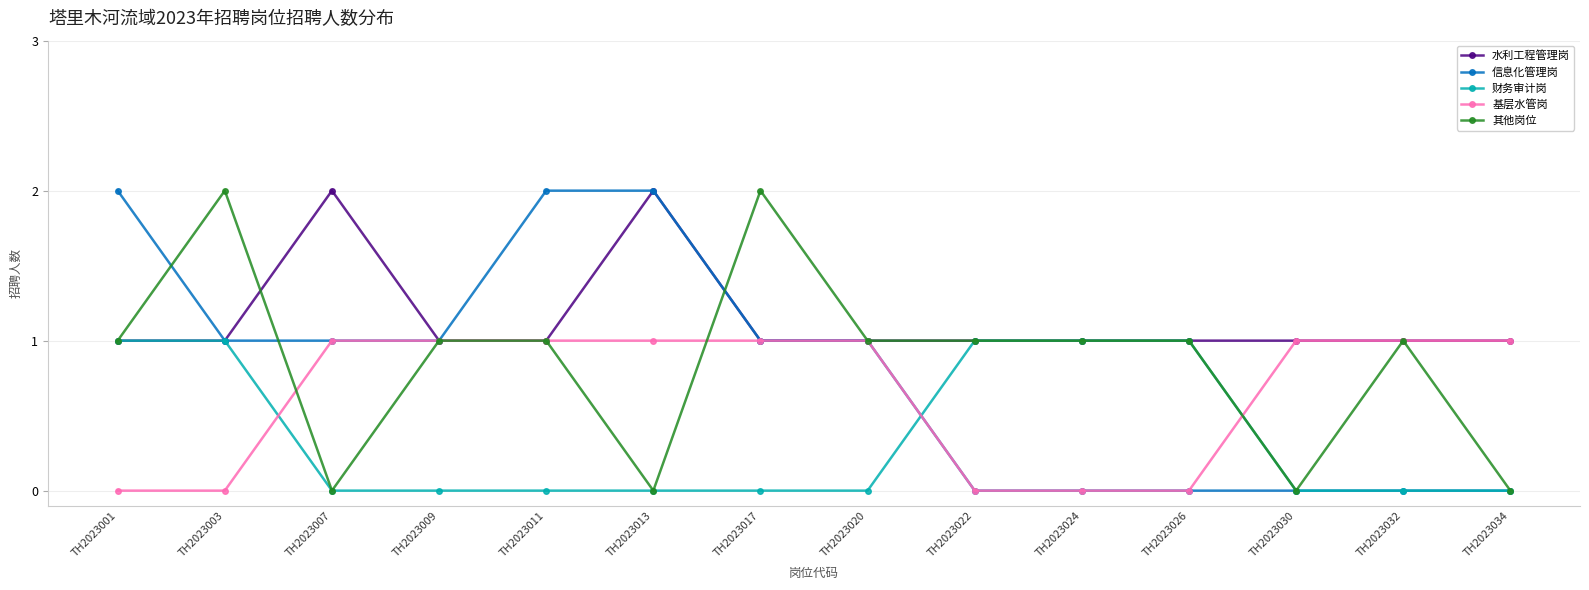

How many 信息化管理岗 values are between 0 and 1?

11